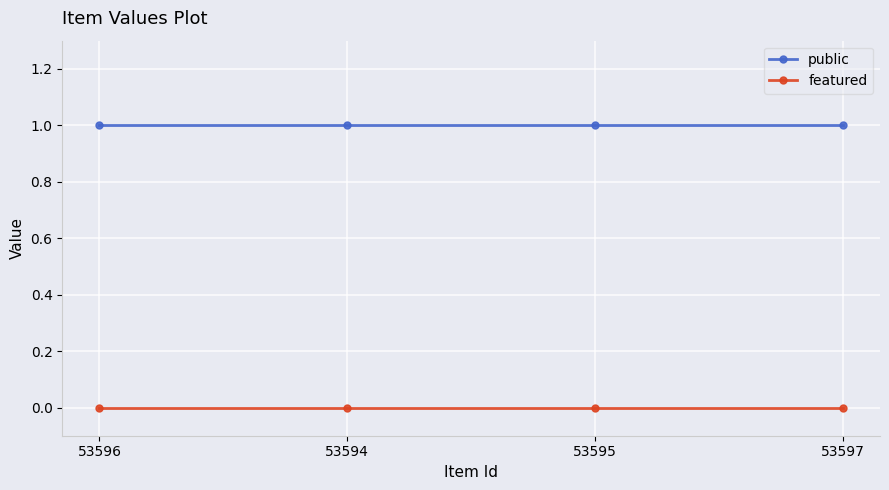

What position from the left is 53594?

2